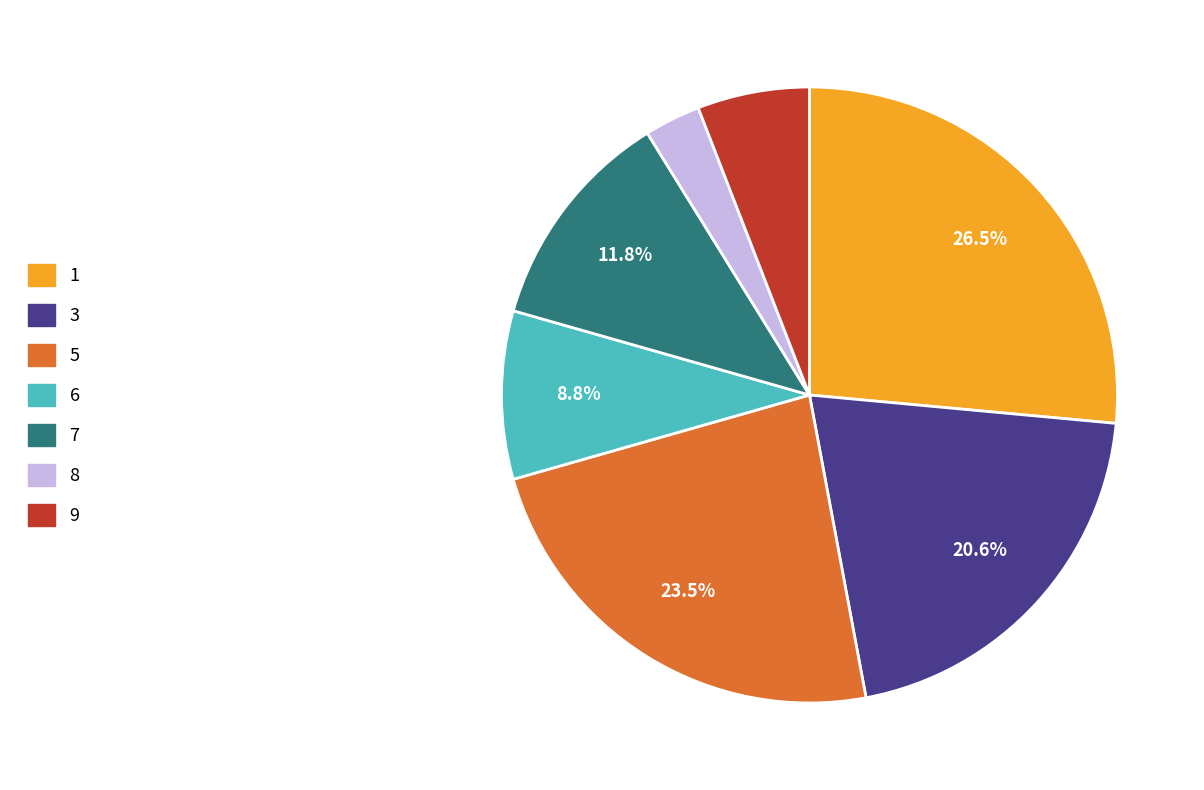

What is the smallest slice in the pie chart?

8